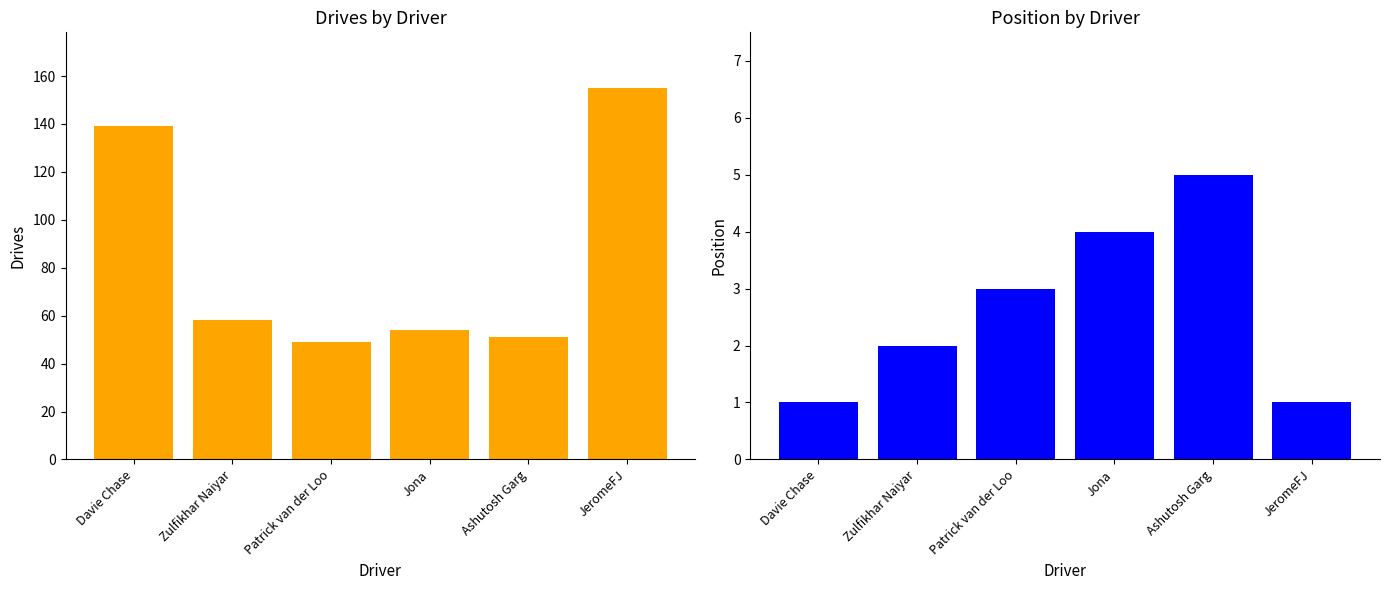

The Drives series shows 54 at Jona. True or false?

True